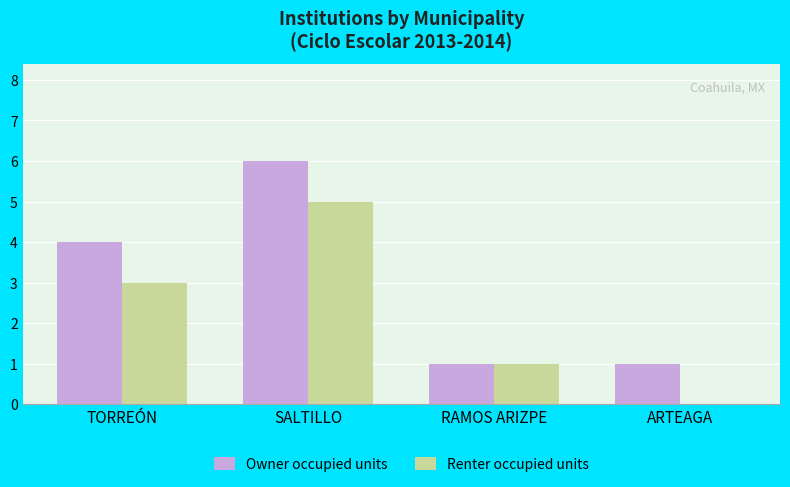

Reading left to right, extract all data points from this chart.

Owner occupied units: 4	6	1	1
Renter occupied units: 3	5	1	0